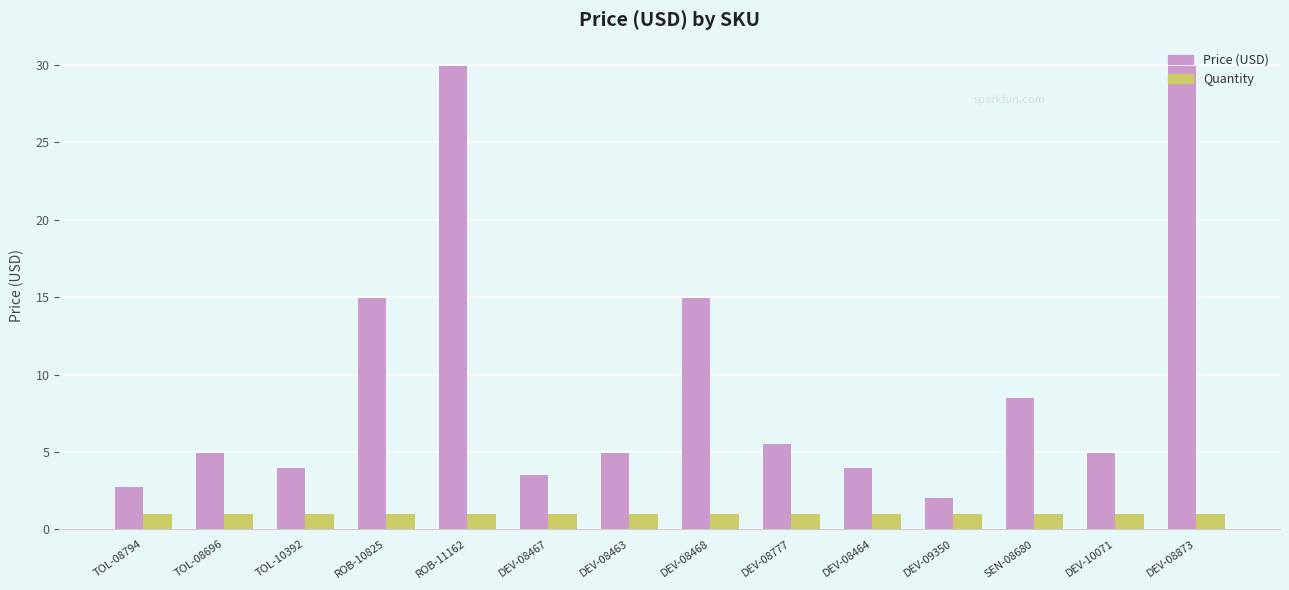

At which label does Price (USD) reach its minimum?

DEV-09350